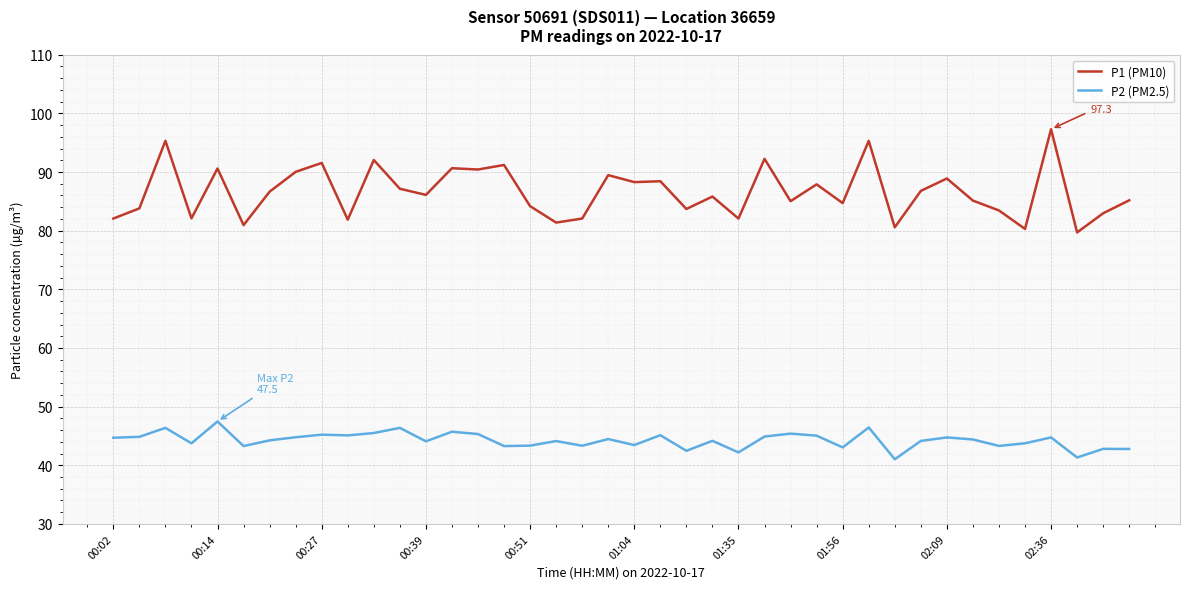

How many distinct data groups are displayed?

2